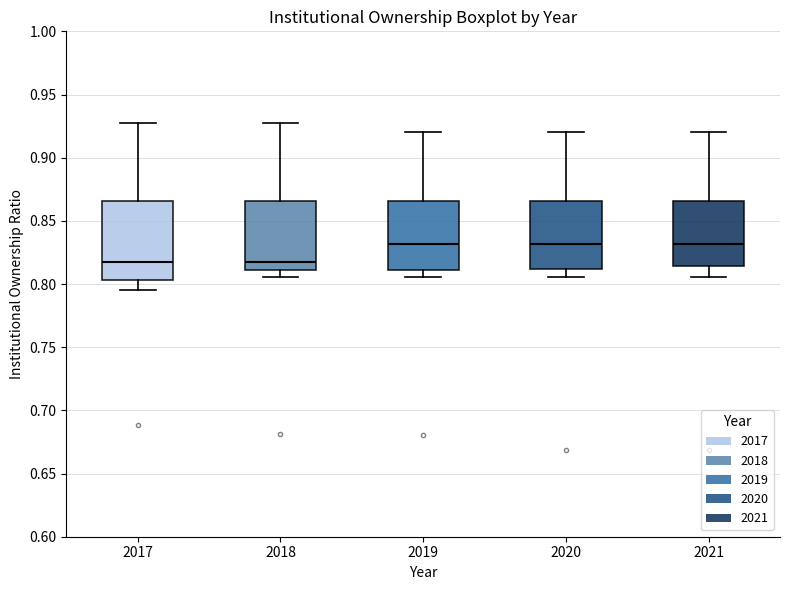

Where is the upper edge of the box at x = 2021 on the y-axis? The values are not printed on the chart, so give them approximately, as read against the axis.

0.865